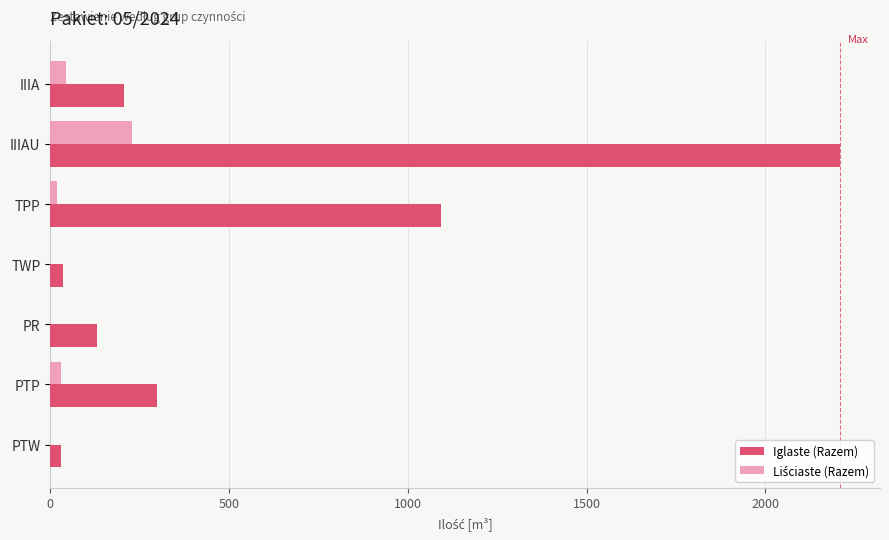

Which series changed the most between IIIAU and PR?

Iglaste (Razem)